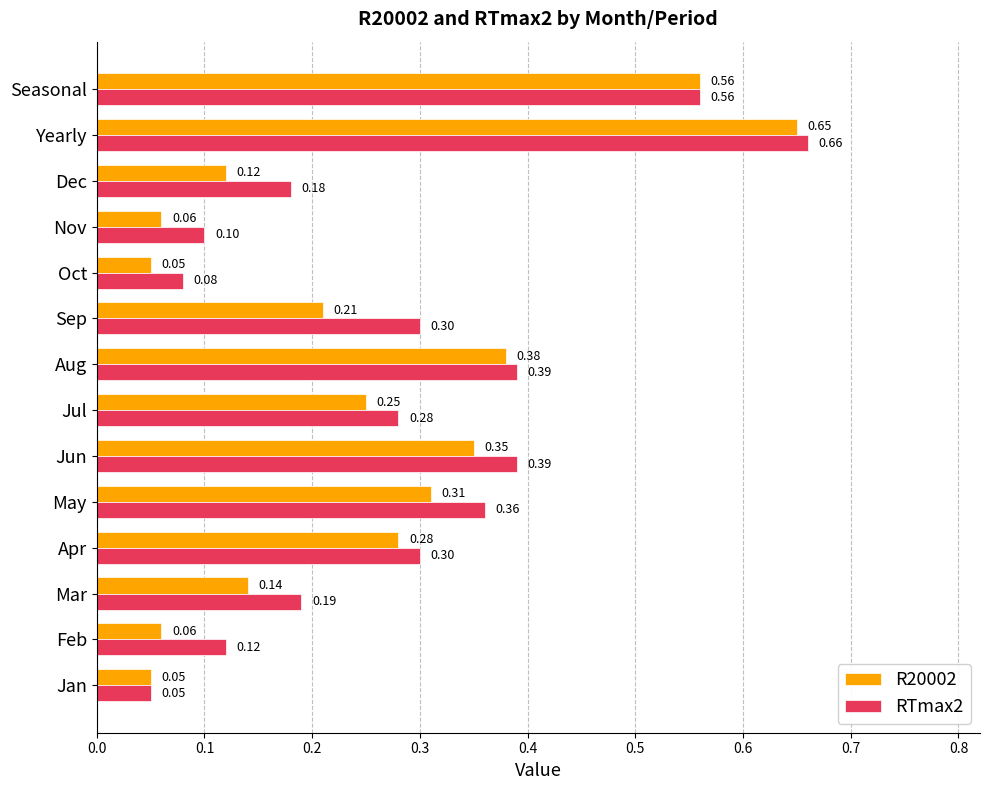

Which series has the widest spread of values?

RTmax2